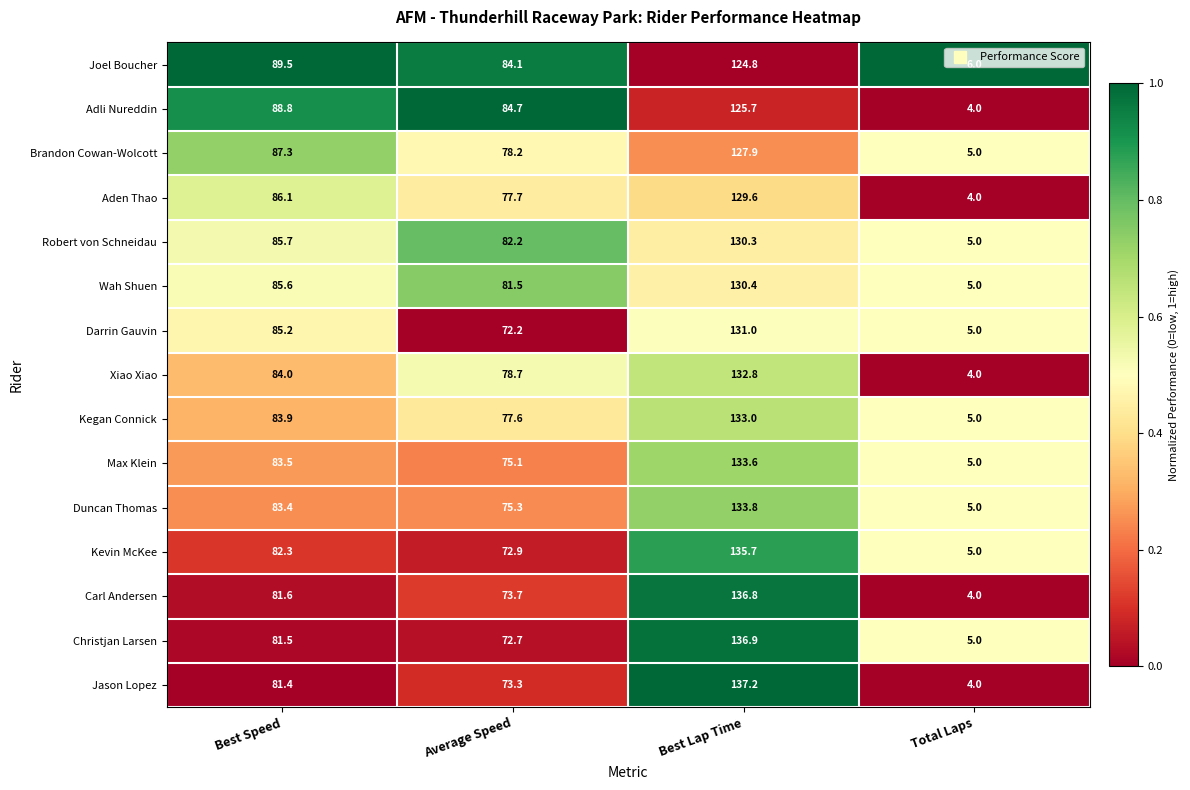

What is the difference between the highest and lowest values at Average Speed?

12.5